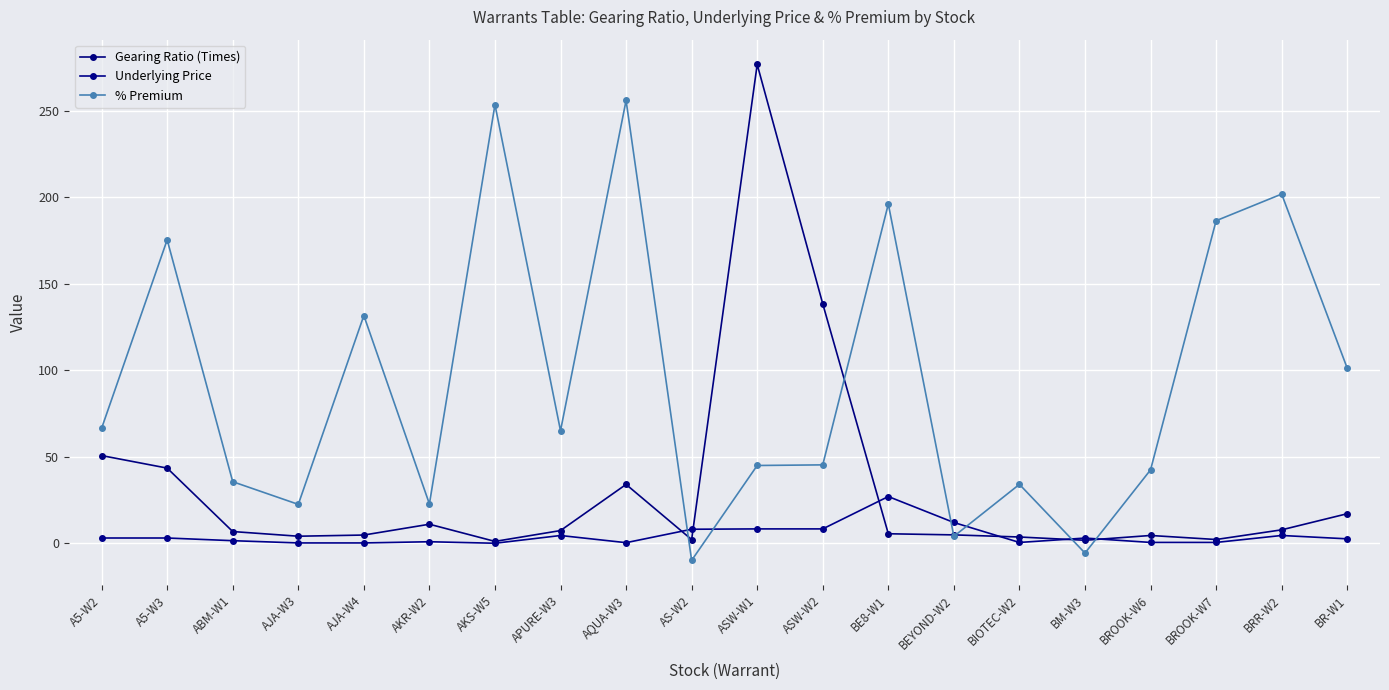

Reading right to left, extract all data points from this chart.

Gearing Ratio (Times): 17.1	7.8	2.2	4.5	1.7	3.6	4.8	5.5	138.3	276.7	2.1	34.0	7.3	1.1	11.0	4.8	4.1	6.8	43.4	50.7
Underlying Price: 2.6	4.5	0.5	0.5	3.0	0.5	12.0	27.0	8.3	8.3	8.1	0.3	4.5	0.0	0.9	0.2	0.2	1.5	3.0	3.0
% Premium: 101.2	201.8	186.4	42.4	-5.7	34.0	4.0	196.0	45.3	44.9	-9.9	255.9	65.0	253.5	22.7	131.6	22.5	35.6	175.3	66.5